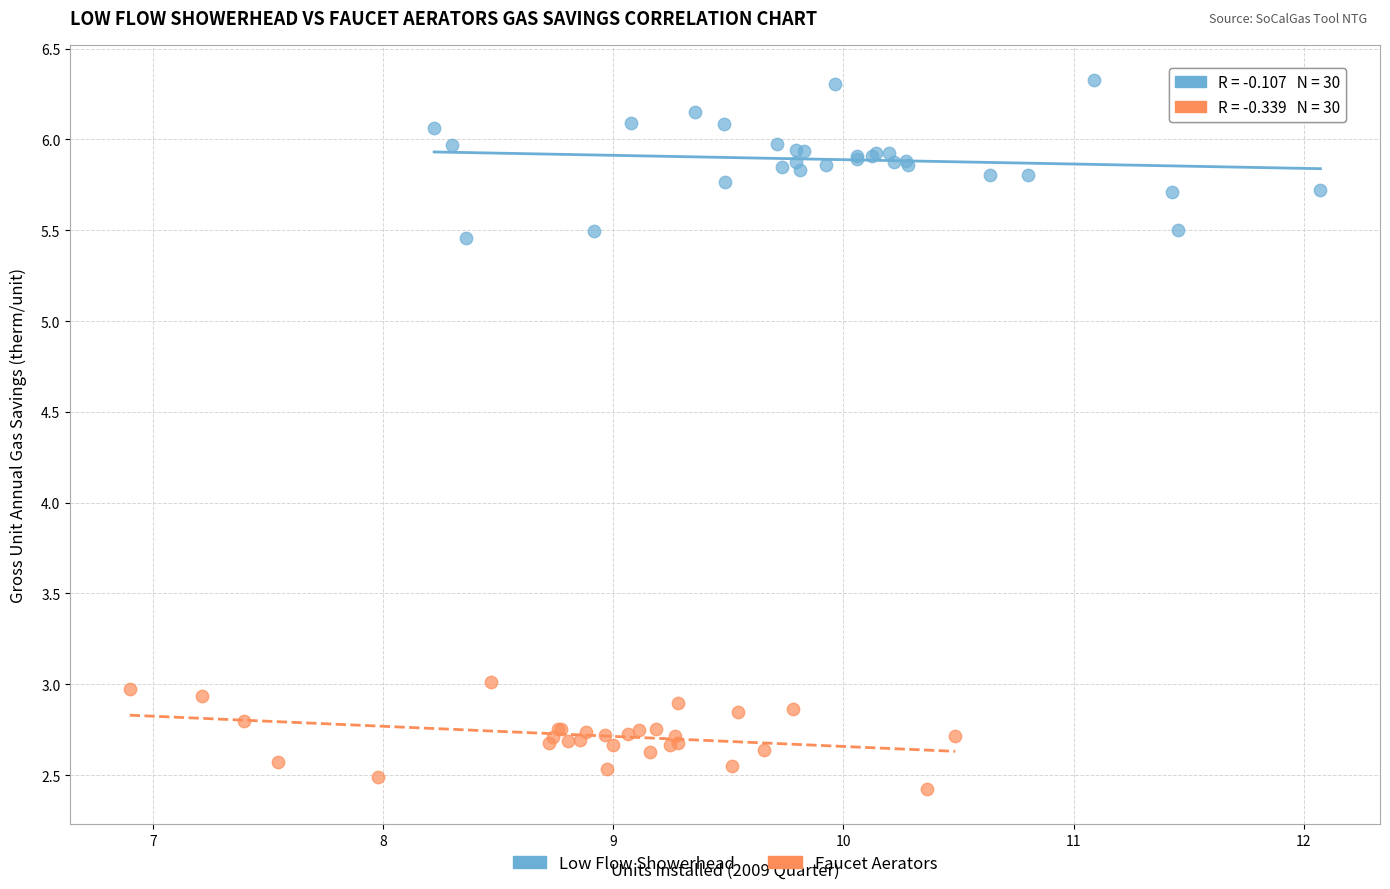

Which series contains the lowest Y value?

Faucet Aerators